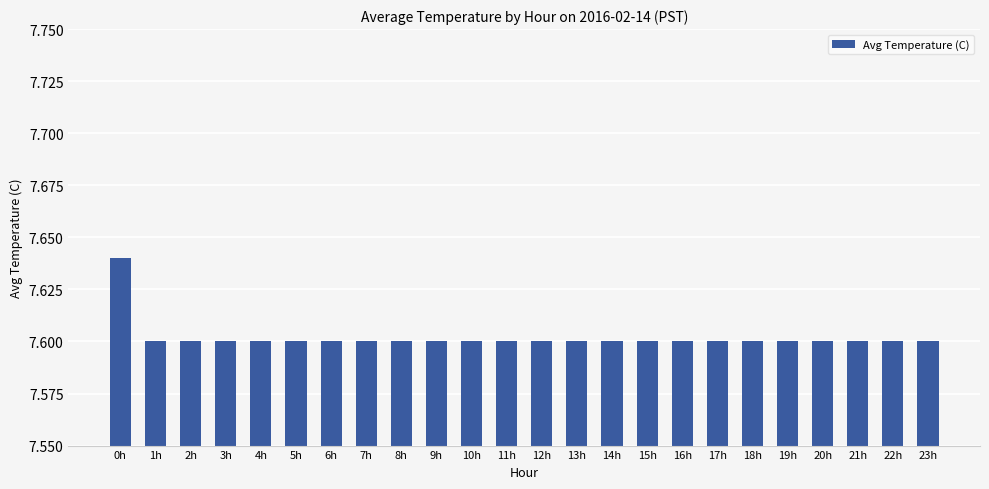

The value at 20h is 7.6. True or false?

True